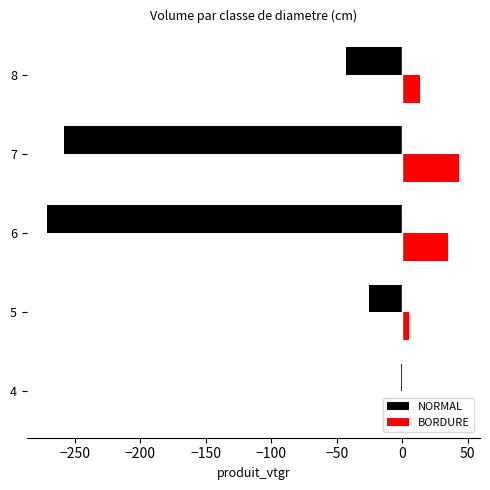

Which label corresponds to the largest value in the chart?

7